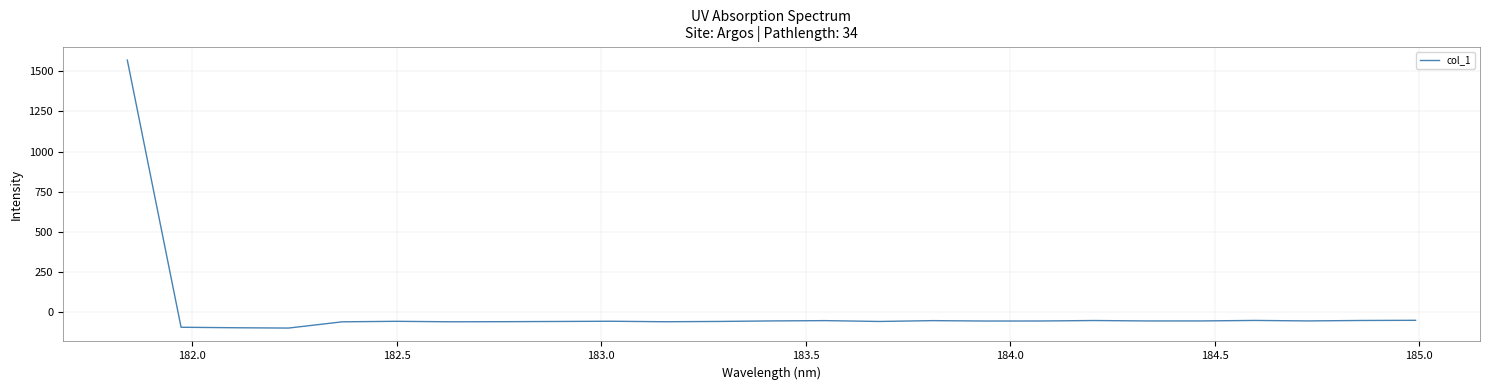

What is the smallest value displayed?

-99.7